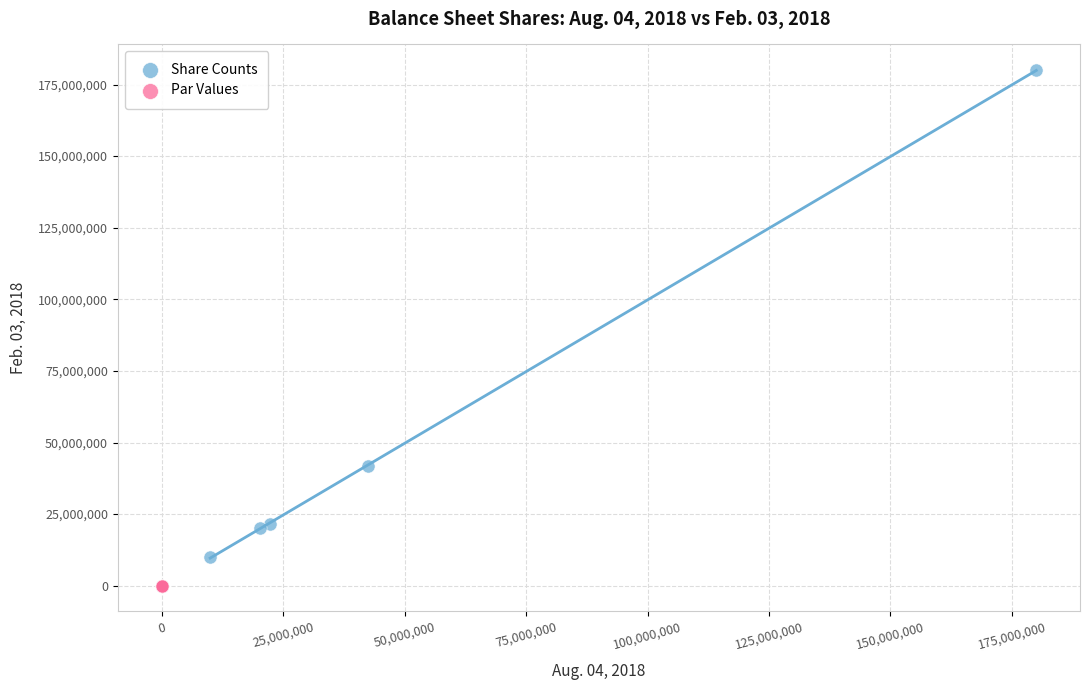

Which series contains the lowest Y value?

Par Values